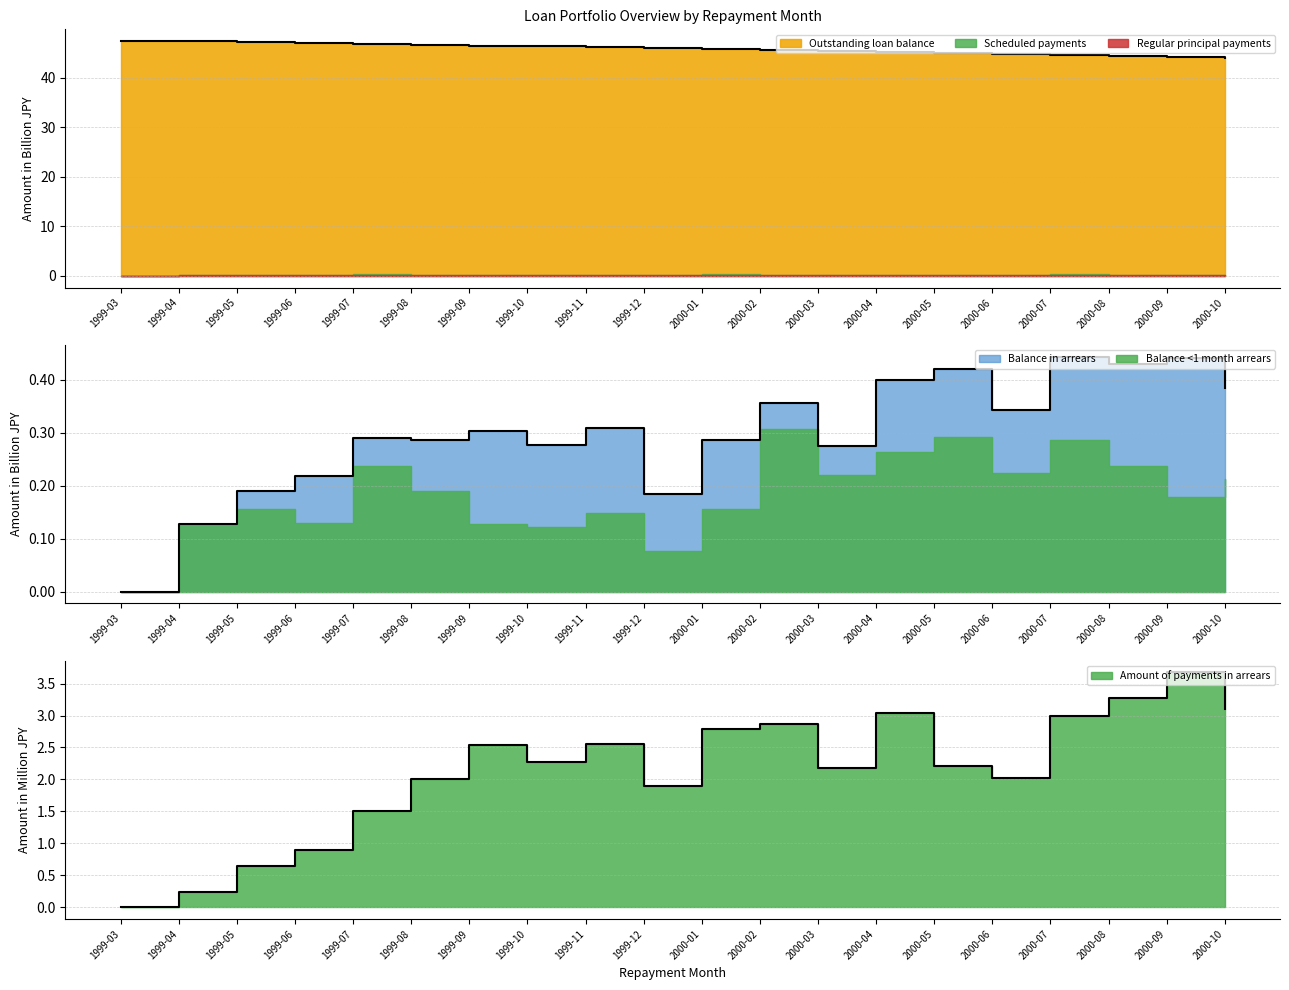

True or false: Amount of payments in arrears and Outstanding loan balance intersect in this chart.

False